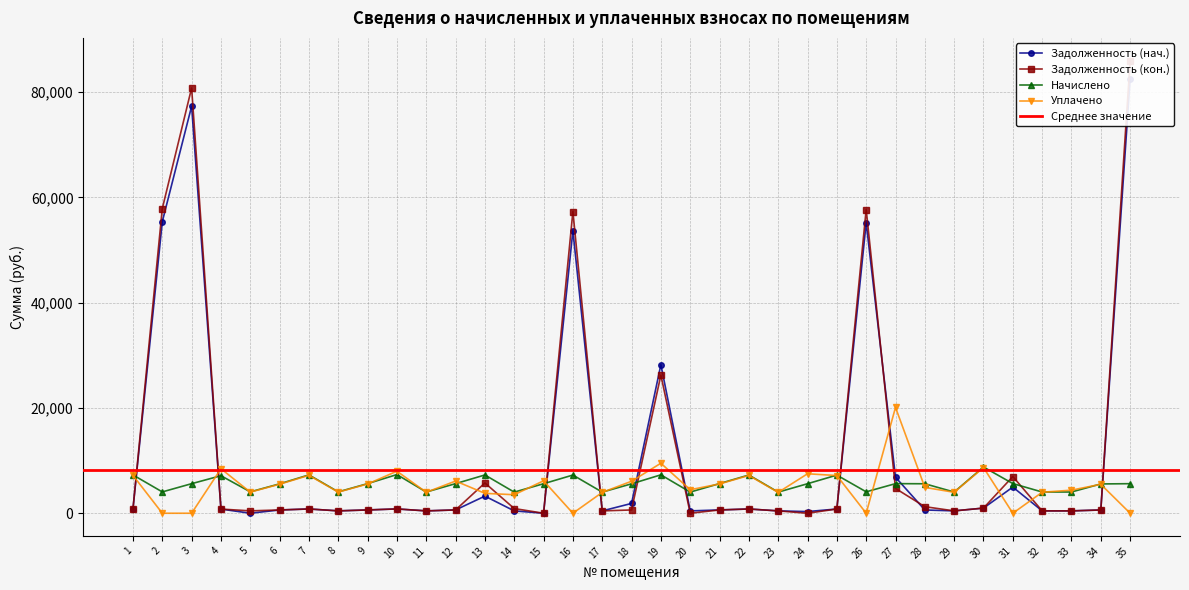

How many times do Уплачено and Задолженность (кон.) cross each other?

13